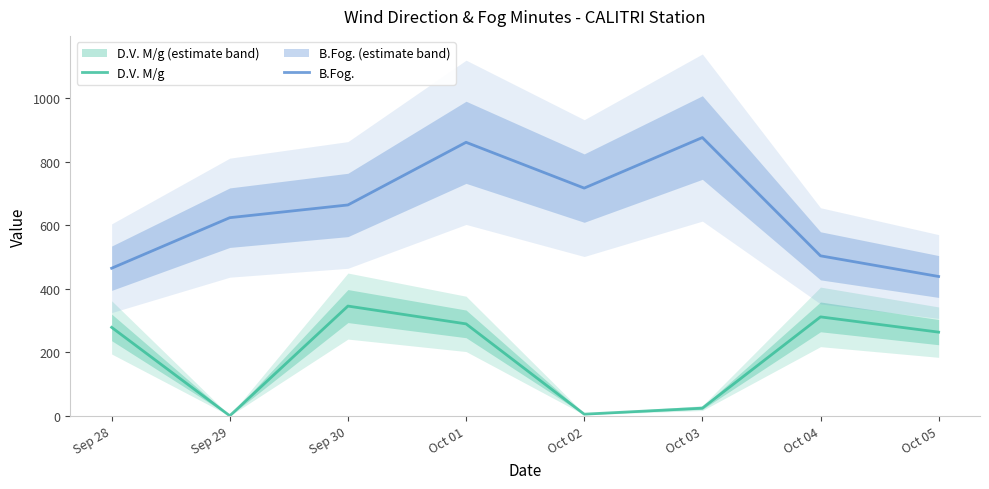

At which label does B.Fog. reach its minimum?

Oct 05